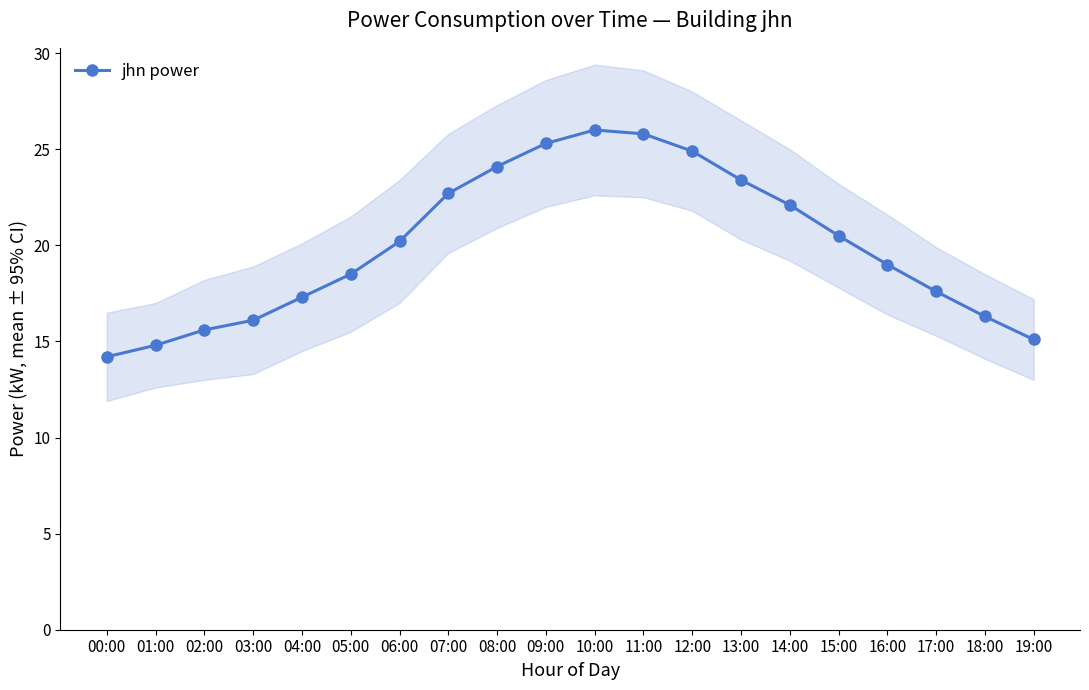

Reading left to right, what are all the values shown in this chart?

14.2	14.8	15.6	16.1	17.3	18.5	20.2	22.7	24.1	25.3	26.0	25.8	24.9	23.4	22.1	20.5	19.0	17.6	16.3	15.1